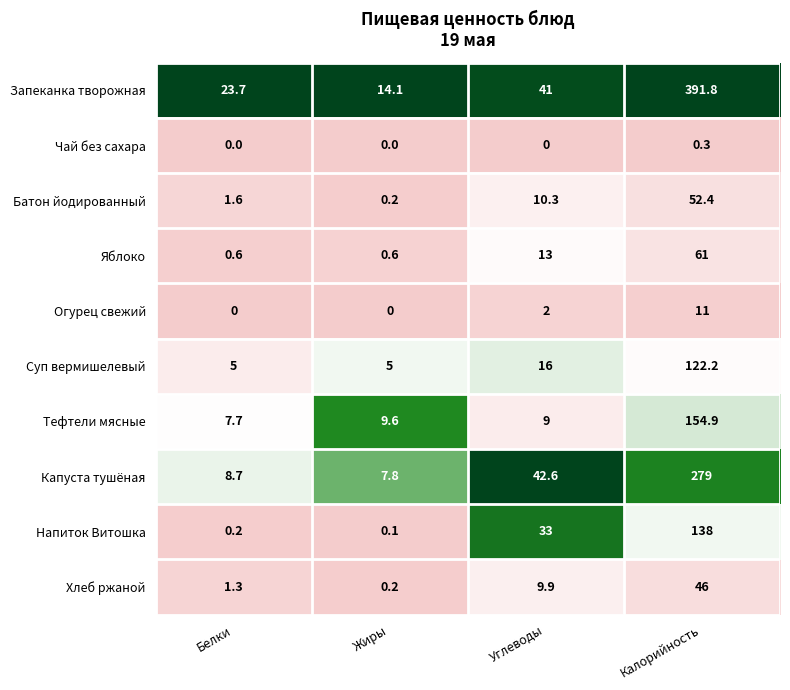

What value does the Батон йодированный series have at Белки?

1.6